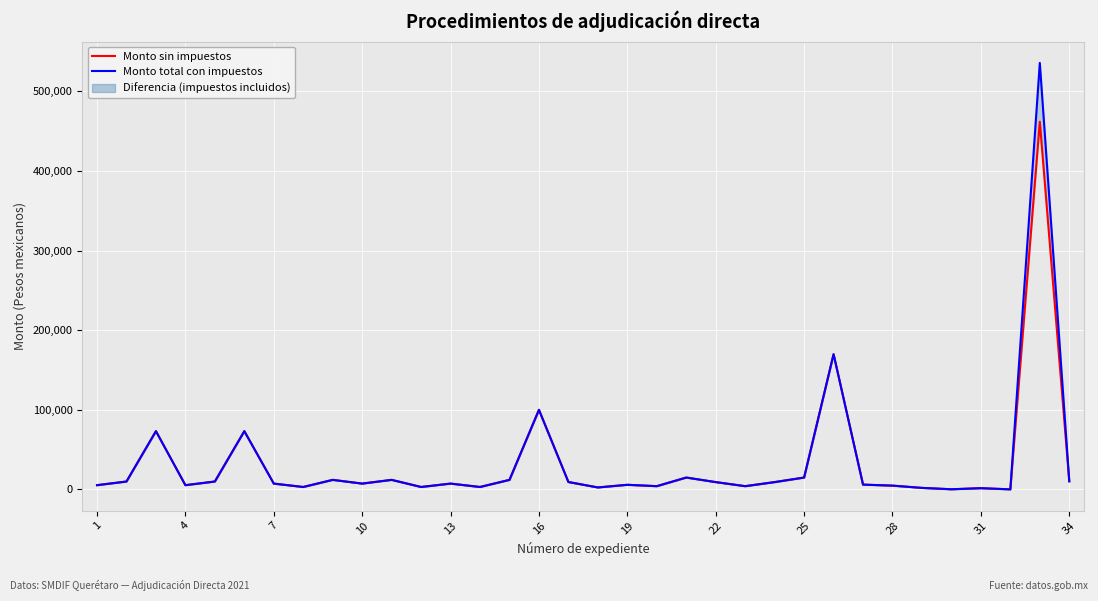

What is the difference between the maximum and second lowest values in the Monto total con impuestos series?

535220.9